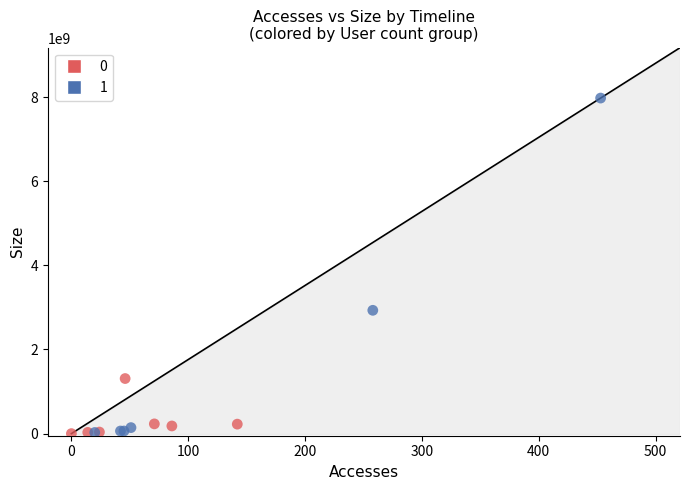

What are all the series names shown in the legend?

0, 1